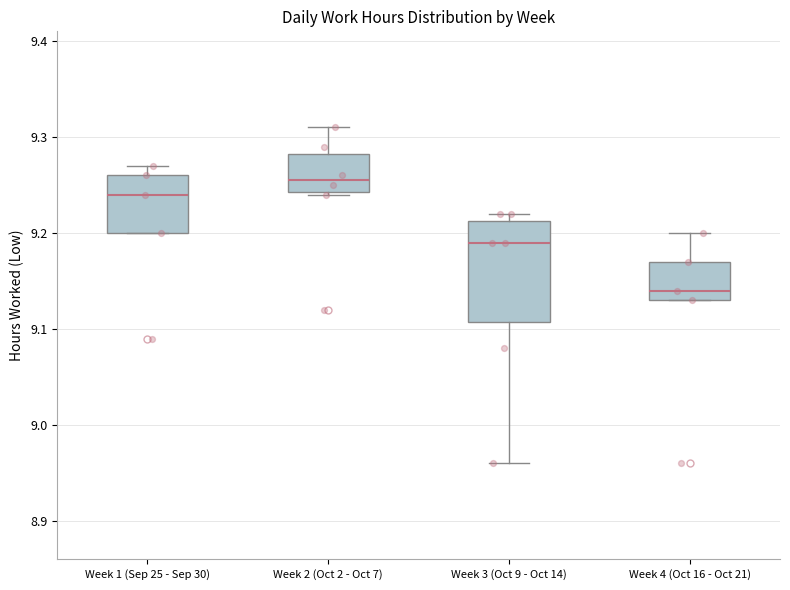

Reading left to right, read every box against the y-axis: the position of its median line, the range the box covers, and the ends of its whiskers. The values are not printed on the chart, so give them approximately, as read against the axis.

Week 1 (Sep 25 - Sep 30): median 9.24, box 9.20 to 9.26, whiskers 9.20 to 9.27
Week 2 (Oct 2 - Oct 7): median 9.26, box 9.24 to 9.28, whiskers 9.24 to 9.31
Week 3 (Oct 9 - Oct 14): median 9.19, box 9.11 to 9.21, whiskers 8.96 to 9.22
Week 4 (Oct 16 - Oct 21): median 9.14, box 9.13 to 9.17, whiskers 9.13 to 9.20